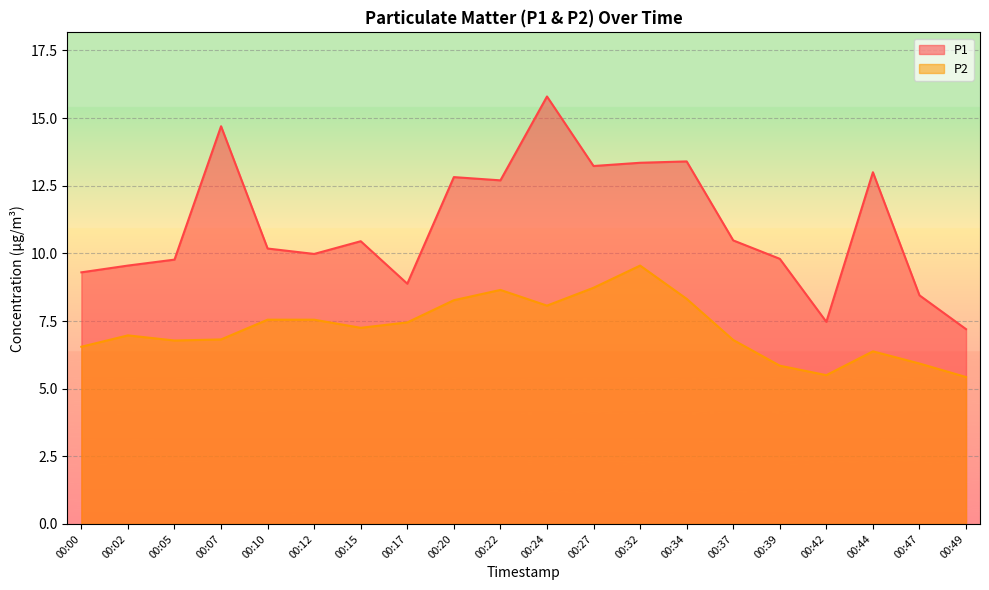

What is the greatest value displayed?

15.8